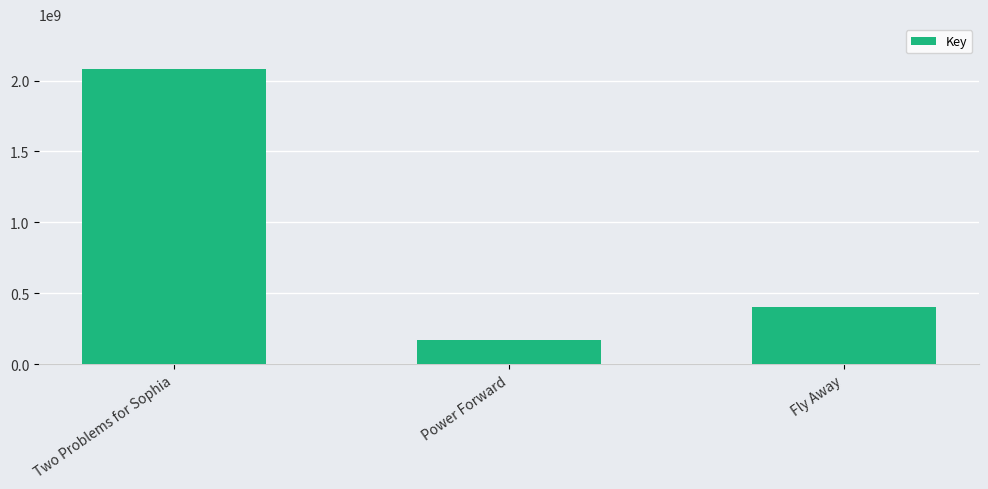

Reading left to right, what are all the values shown in this chart?

Two Problems for Sophia=2084711952	Power Forward=169188594	Fly Away=403910348